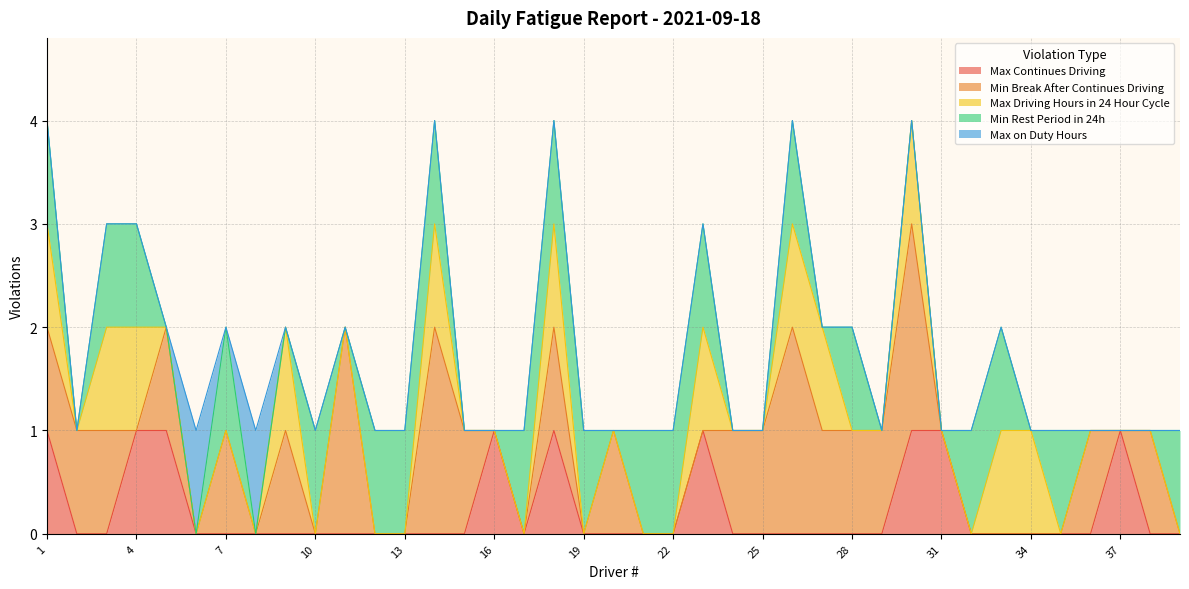

Is the value of Min Rest Period in 24h at 11 greater than the value of Min Break After Continues Driving at 4?

No